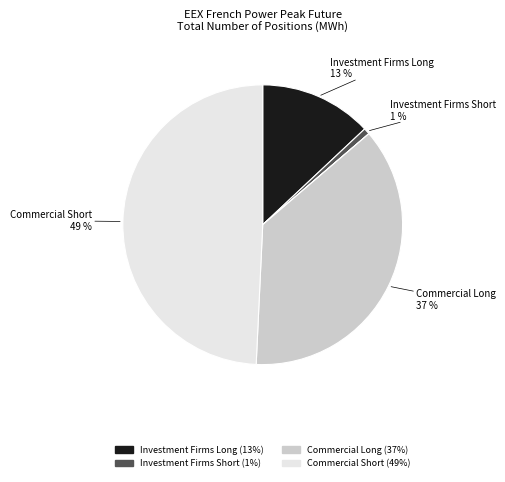

To the nearest percent, what is the average slice percentage?

17%